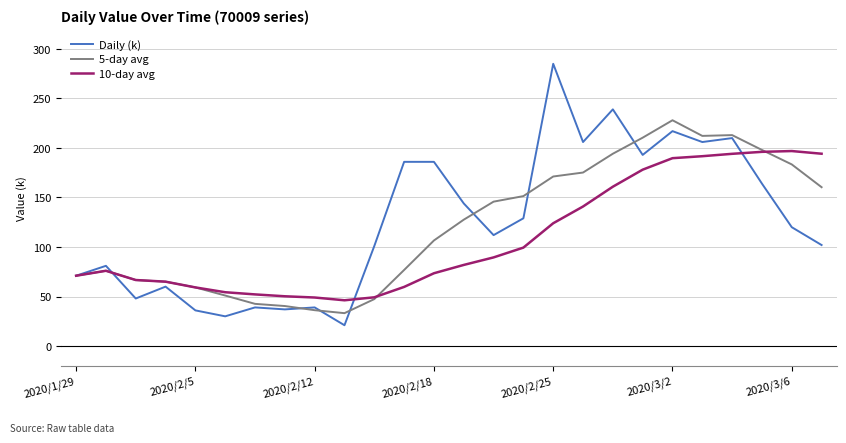

List the series in order of their peak value, lowest first.

10-day avg, 5-day avg, Daily (k)